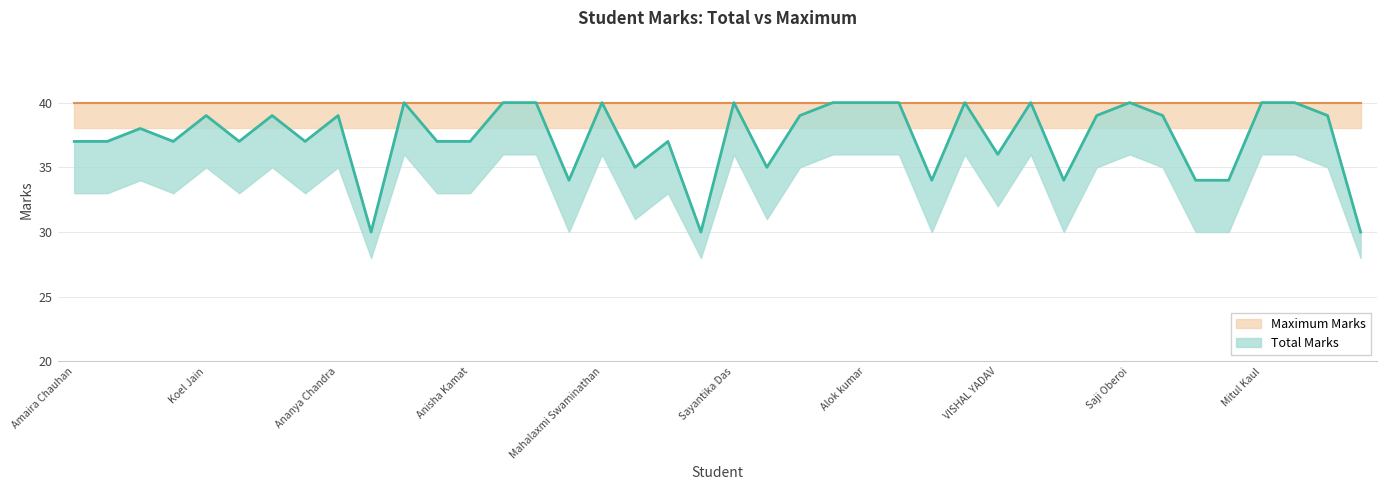

True or false: the data has more than 2 interior local peaks.

True